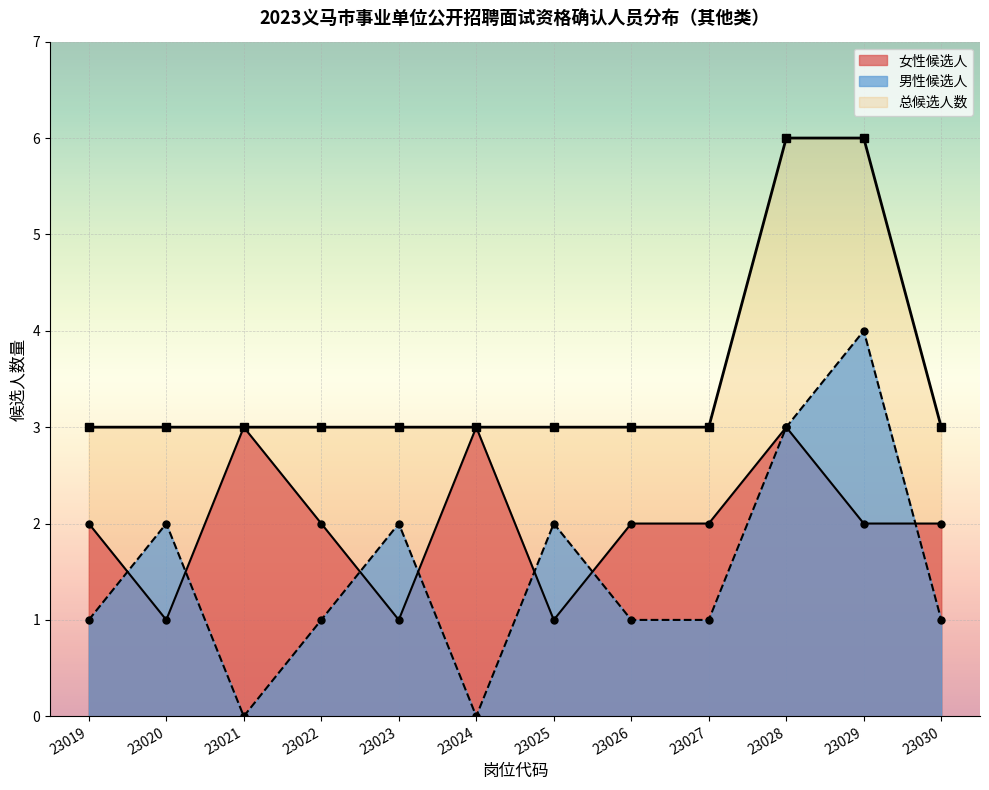

At which label is Candidates per Position closest to 4?

23019